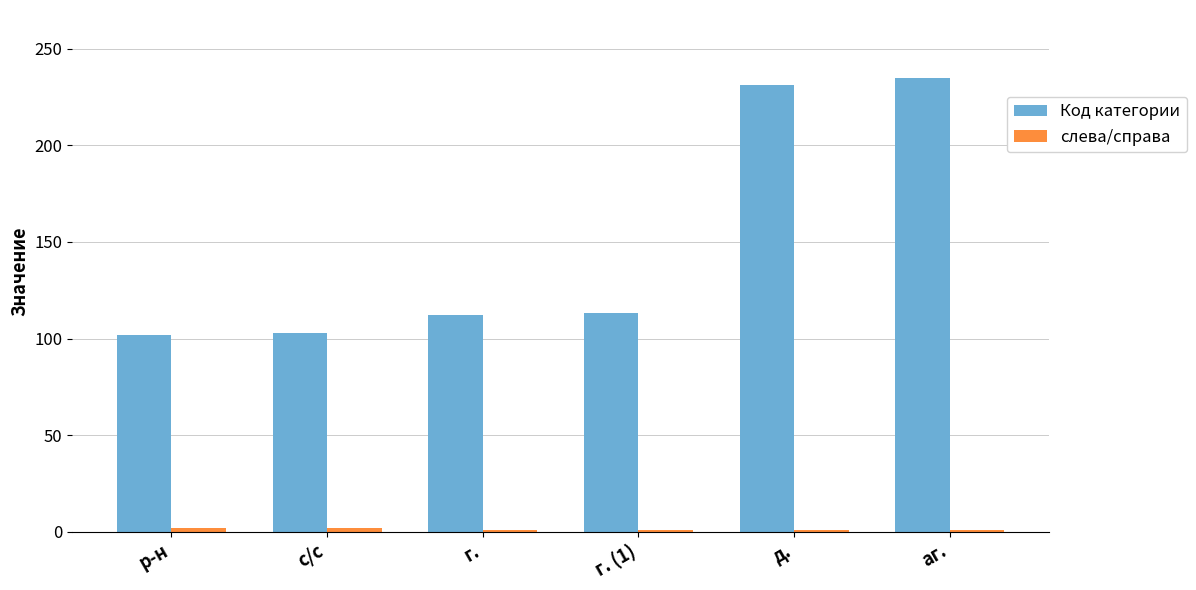

Which series changed the most between г. (1) and д.?

Код категории